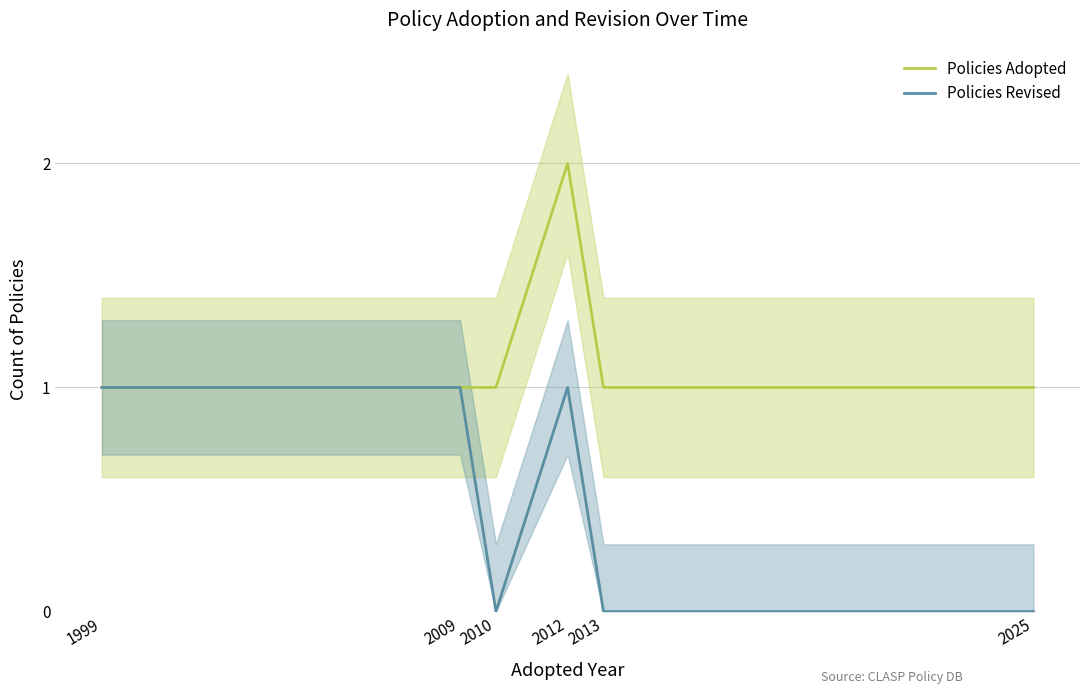

What is the sum of all Policies Revised values?

3